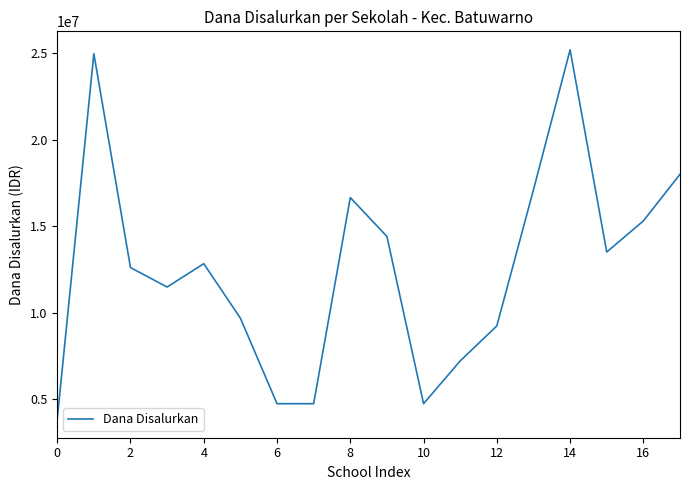

What is the maximum value shown in the chart?

25200000